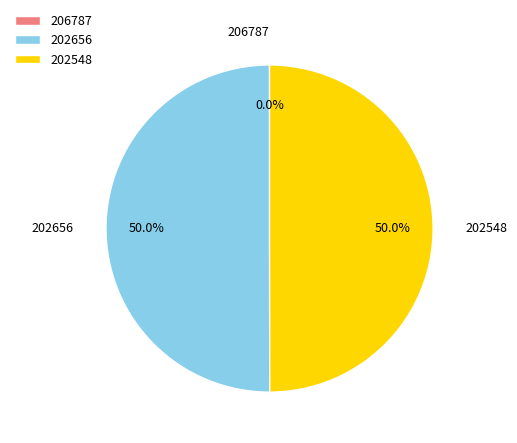

Is it true that 202548 is 45% of the pie?

False